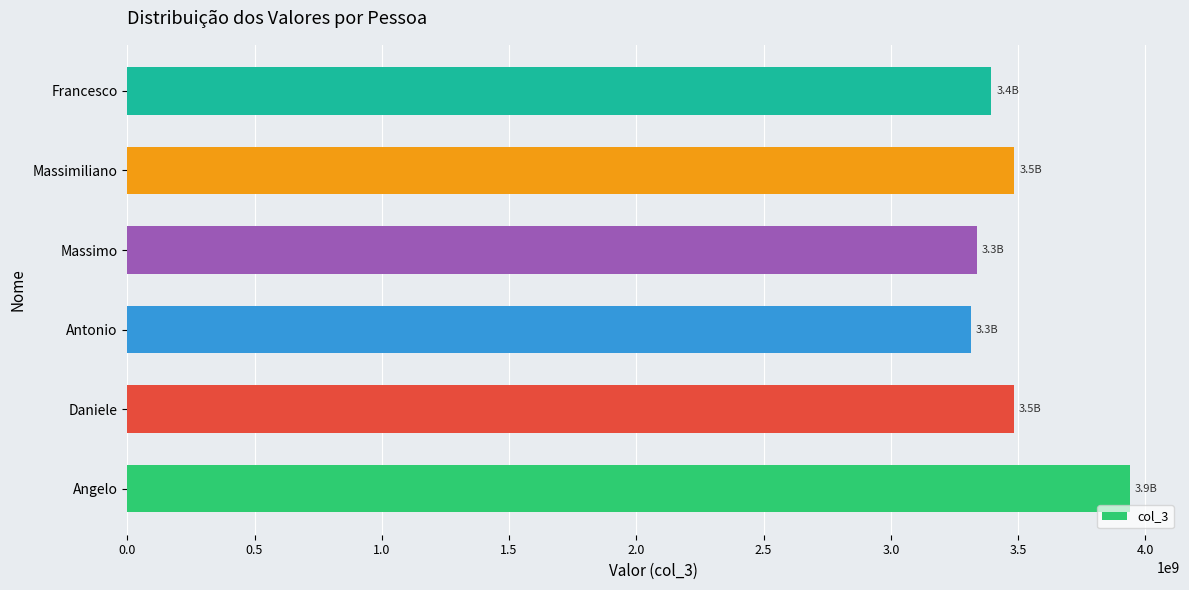

What is the greatest value displayed?

3939183718